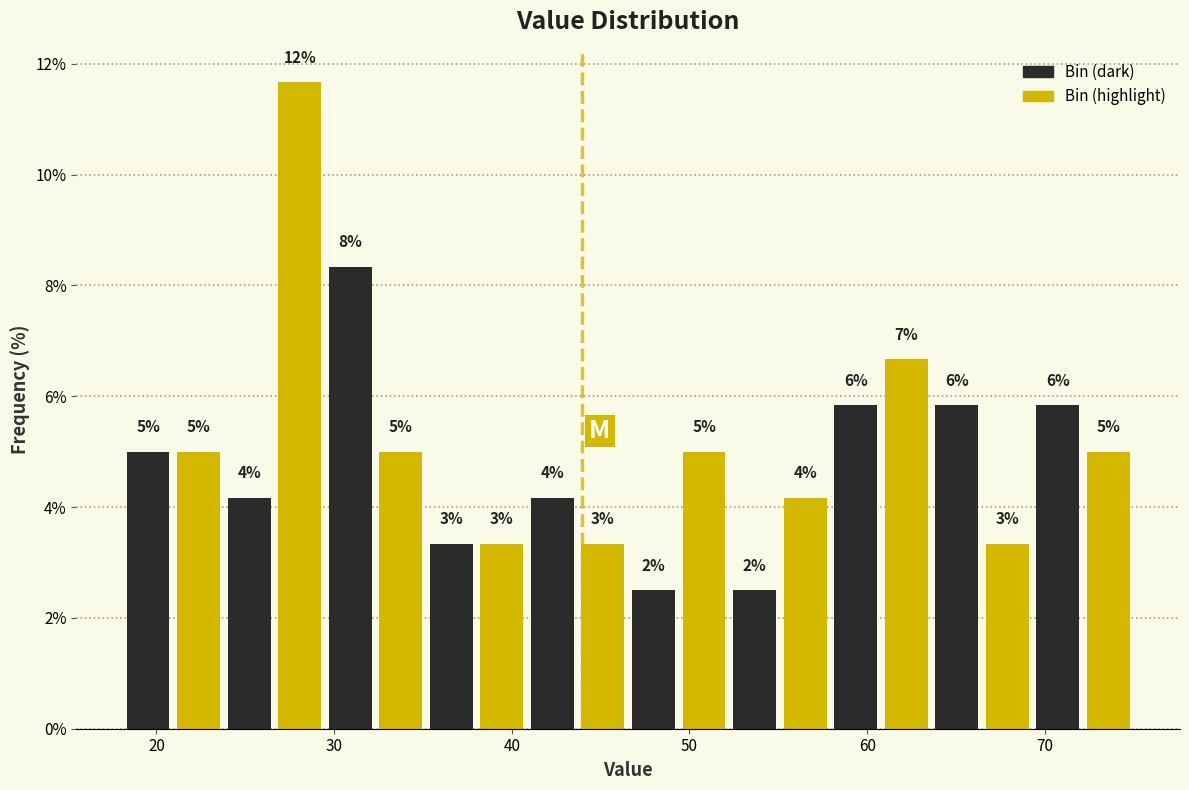

Read against the x-axis, roughly where is the centre of the tallest bar?

28